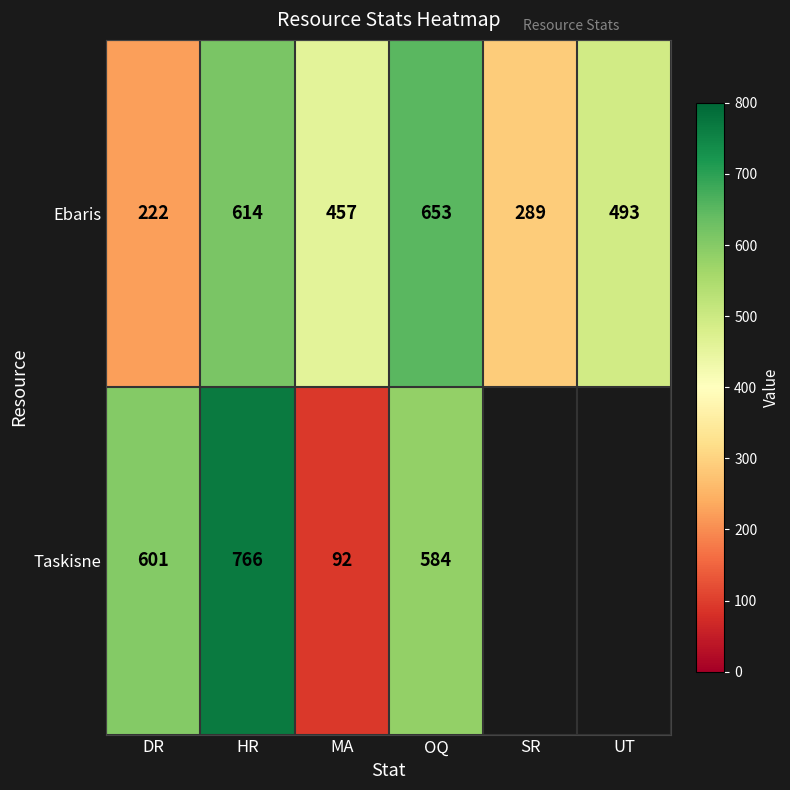

At which label does Ebaris first exceed 493?

HR